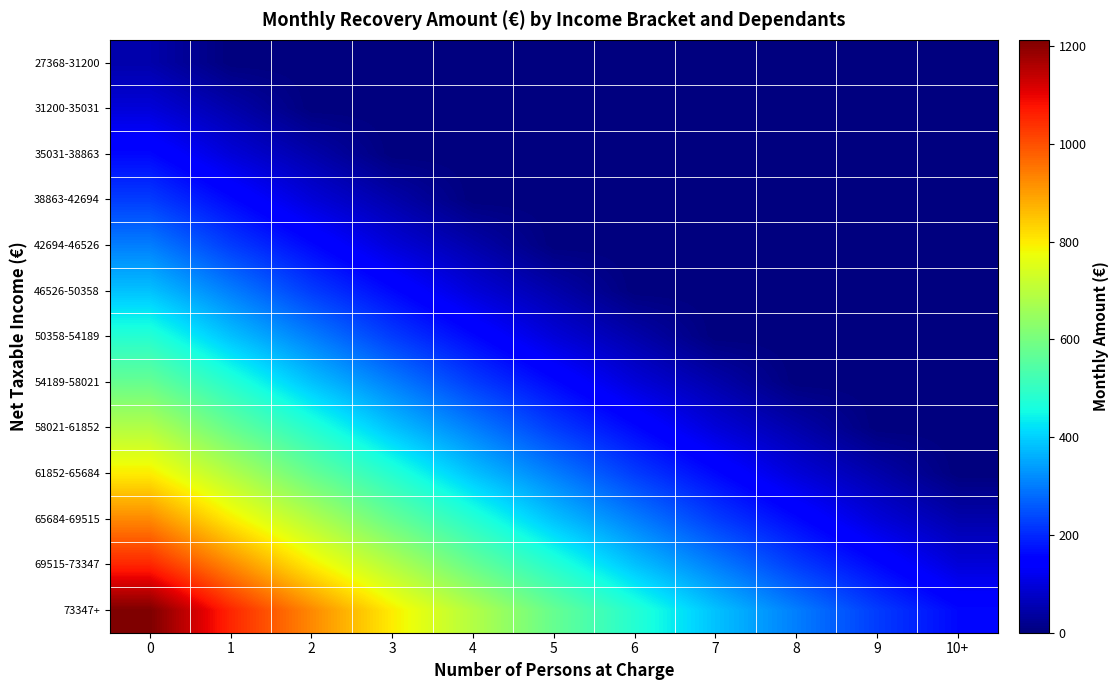

What is the difference between the highest and lowest values at 6?

479